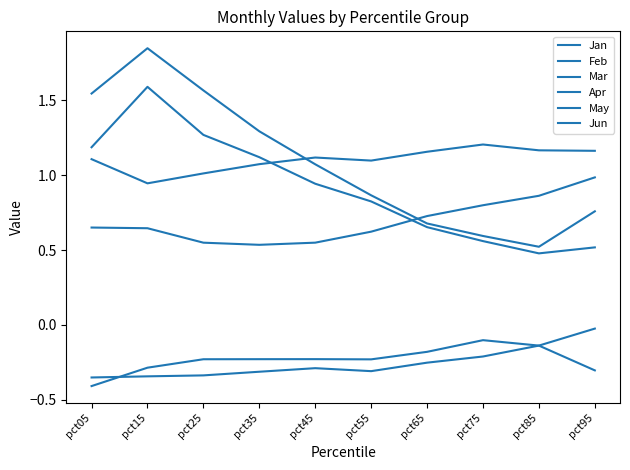

How many lines are shown in the chart?

6